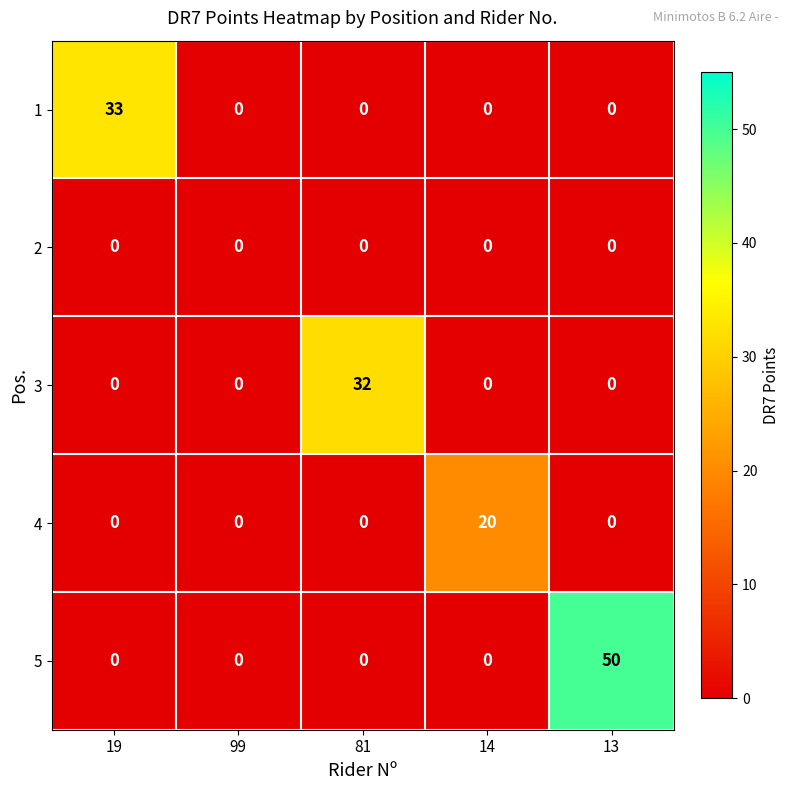

Is it true that 4 equals 0 at 81?

True